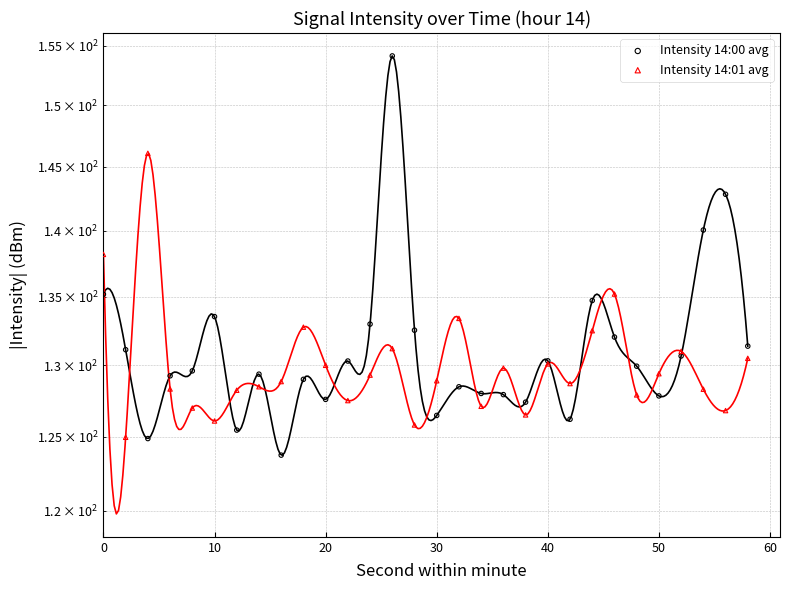

Which series contains the lowest Y value?

Intensity 14:00 avg